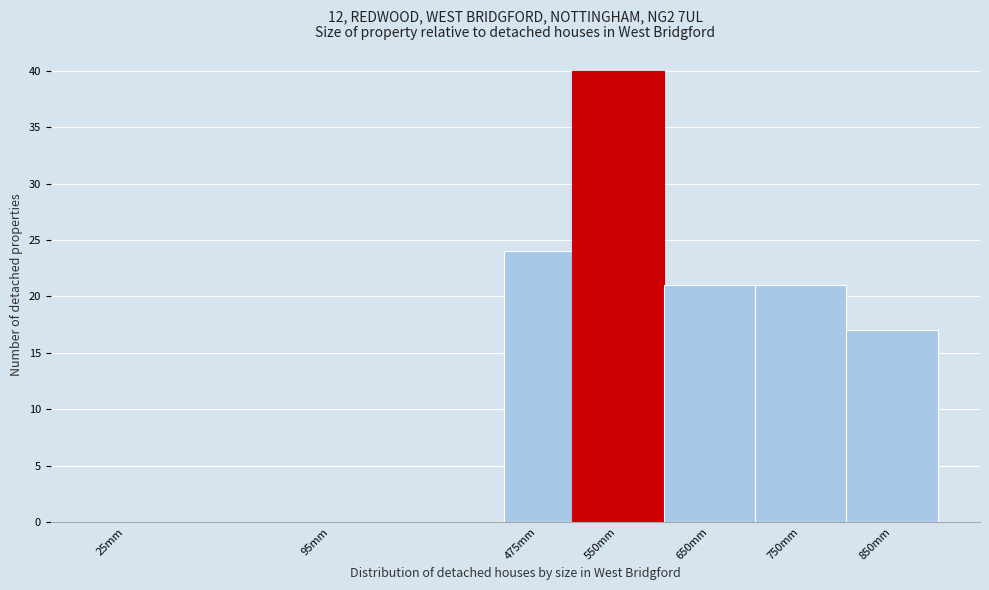

Reading left to right, list all the values displayed in this chart.

25mm=0	95mm=0	475mm=24	550mm=40	650mm=21	750mm=21	850mm=17